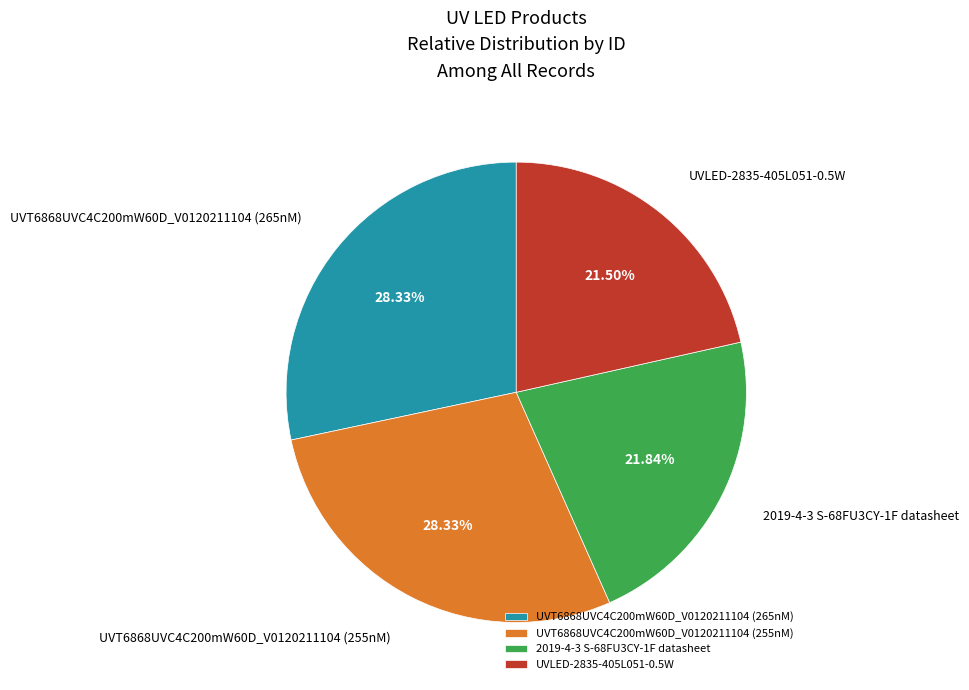

Is there any slice that represents more than half of the pie?

No